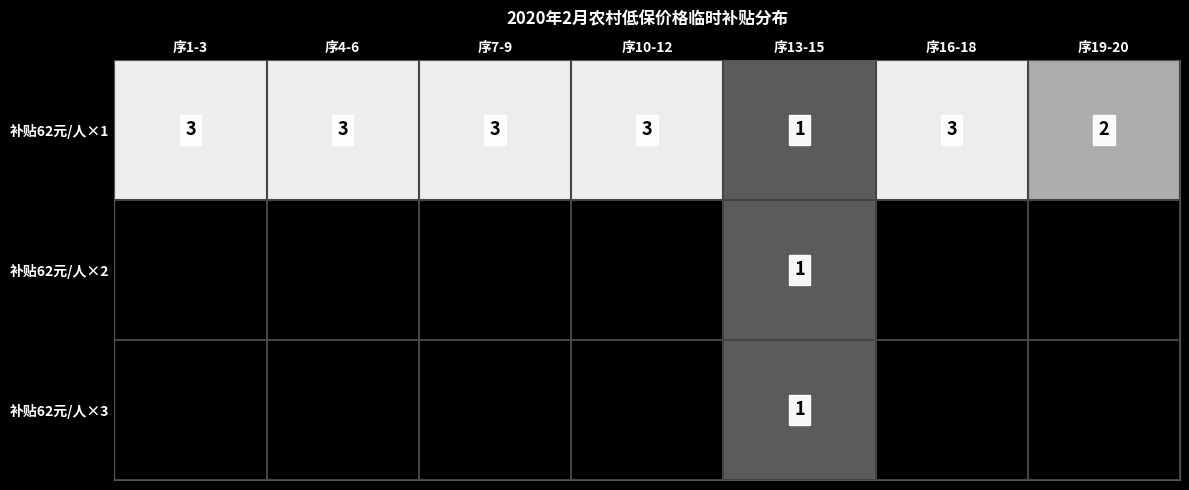

Where is 补贴62元/人×1 nearest to the value 2?

序19-20